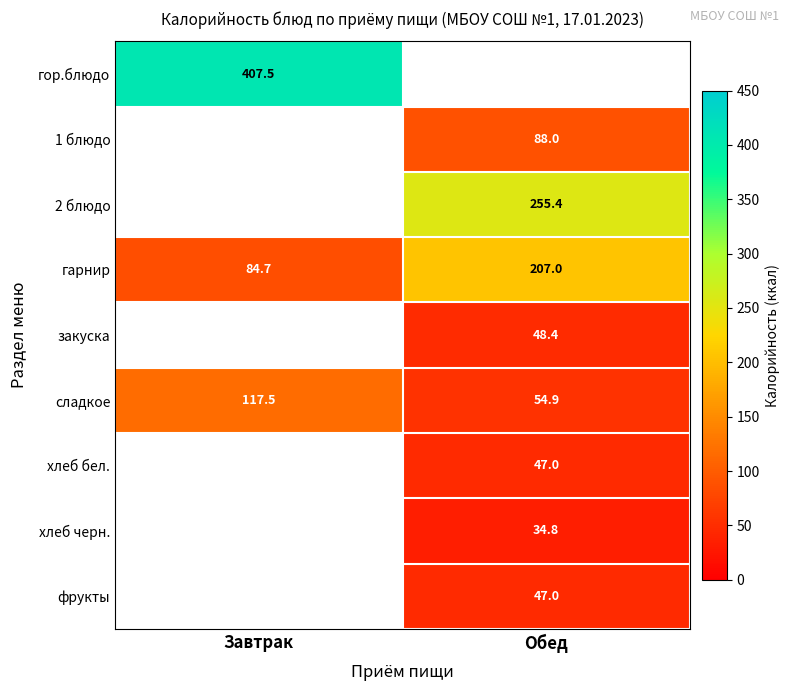

What is the minimum value shown in the chart?

34.8